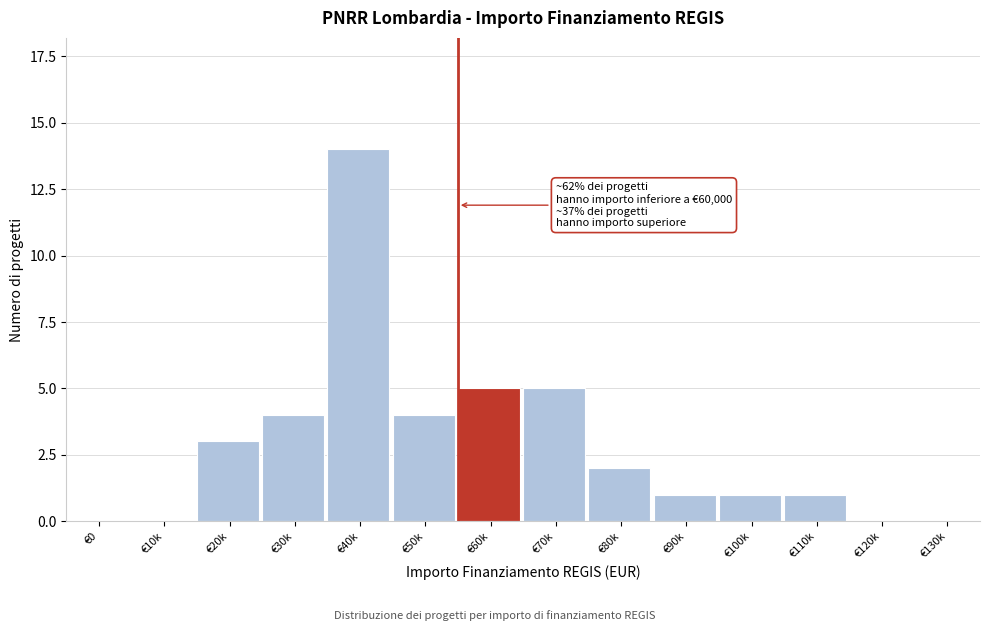

Reading left to right, transcribe all the data shown in this chart.

€0=0	€10k=0	€20k=3	€30k=4	€40k=14	€50k=4	€60k=5	€70k=5	€80k=2	€90k=1	€100k=1	€110k=1	€120k=0	€130k=0